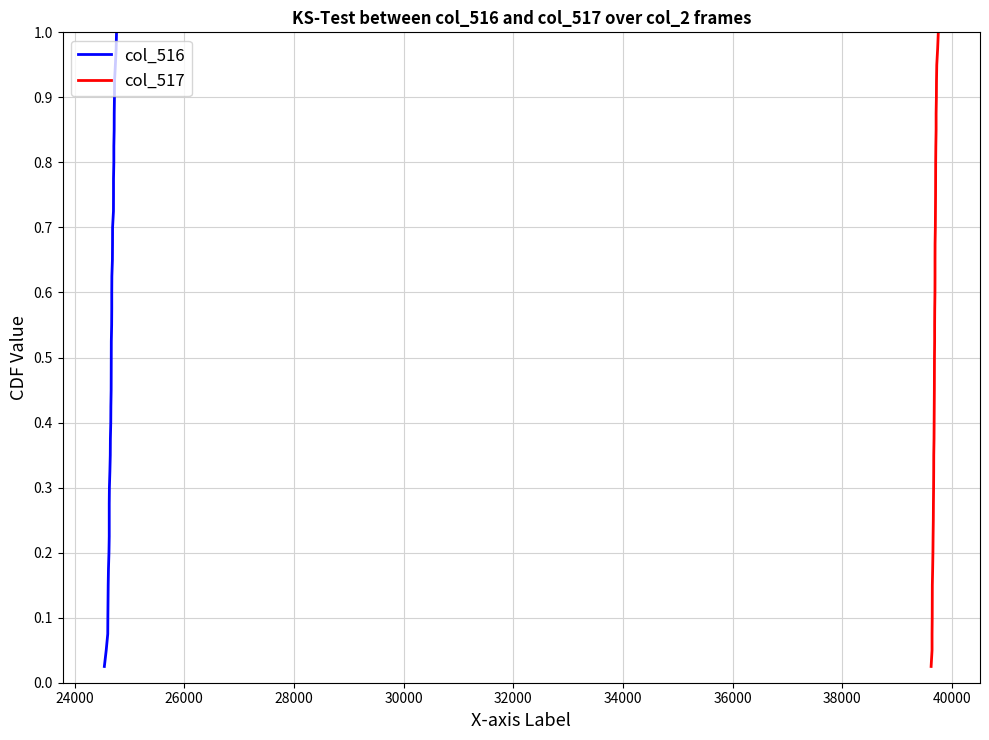

Which series has the widest spread of values?

col_516